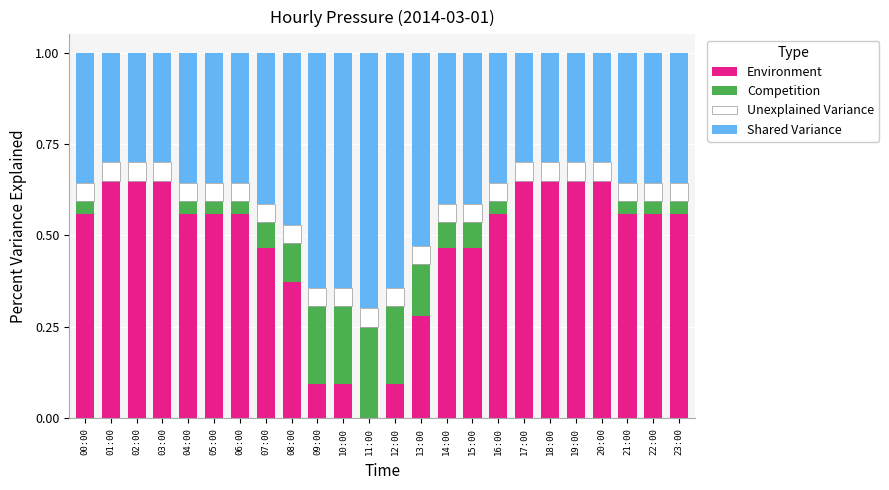

What is the sum of all Environment values?

11.3